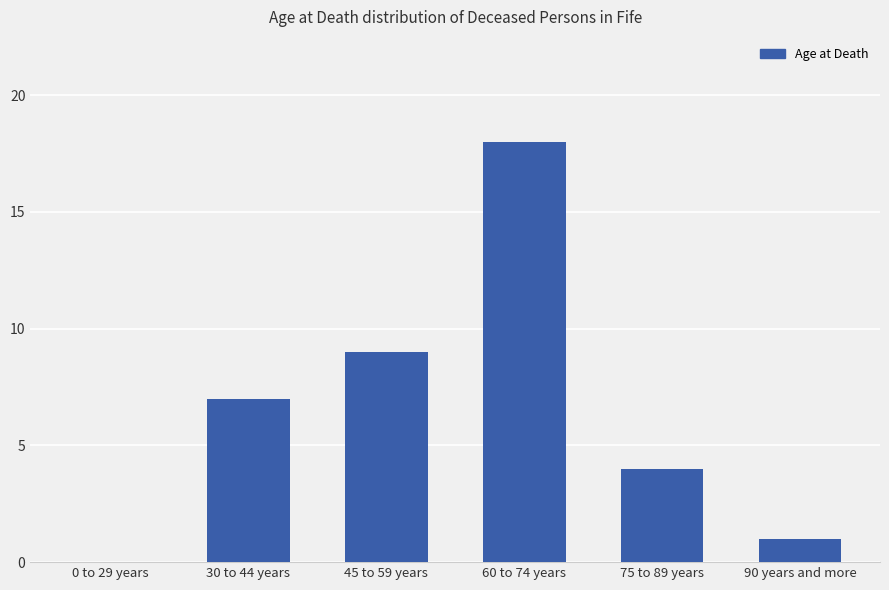

What is the change in value from 0 to 29 years to 75 to 89 years?

+4